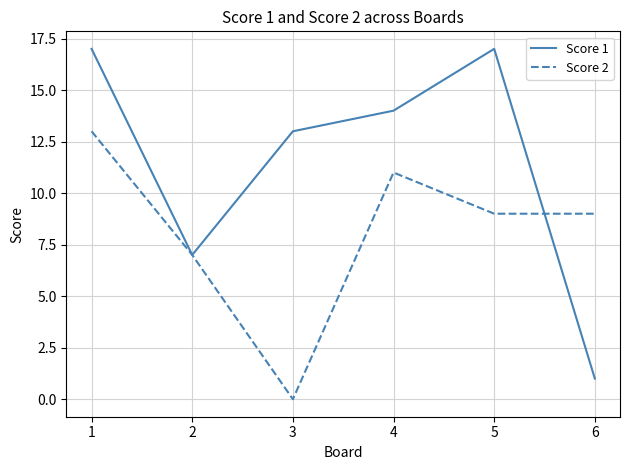

Reading left to right, extract all data points from this chart.

Score 1: 1=17	2=7	3=13	4=14	5=17	6=1
Score 2: 1=13	2=7	3=0	4=11	5=9	6=9